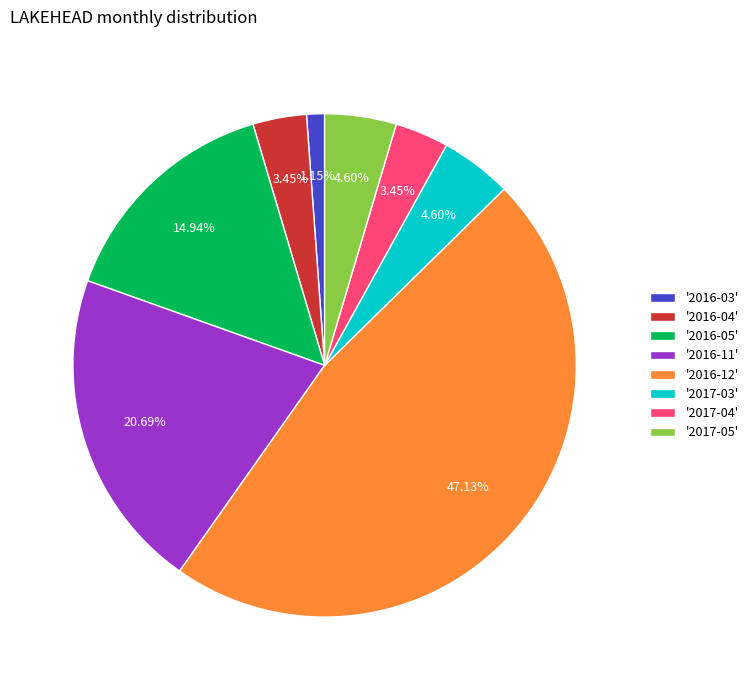

Is the sum of '2016-11' and '2017-03' greater than half?

No